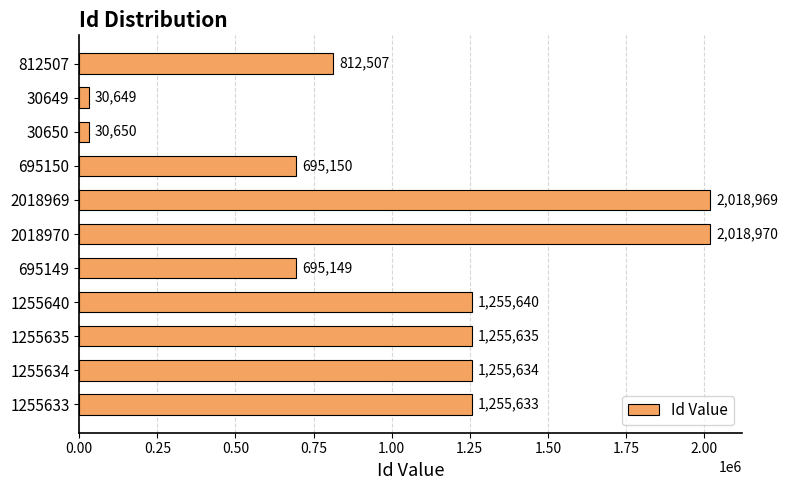

What is the difference between the maximum and second lowest values?

1988320